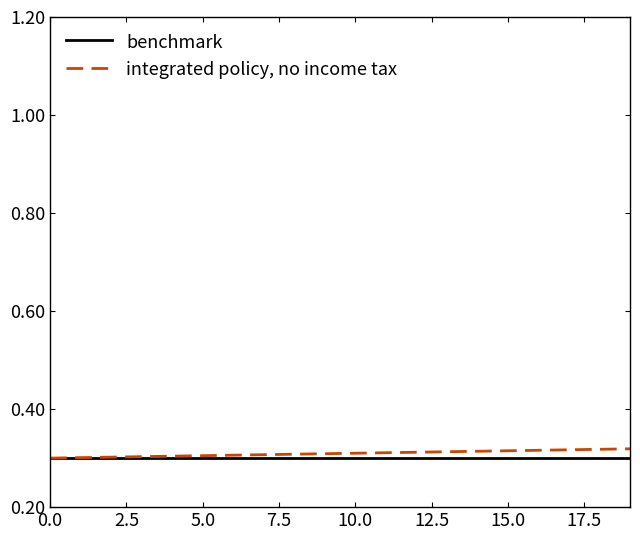

List the series in order of their peak value, lowest first.

benchmark, integrated policy, no income tax